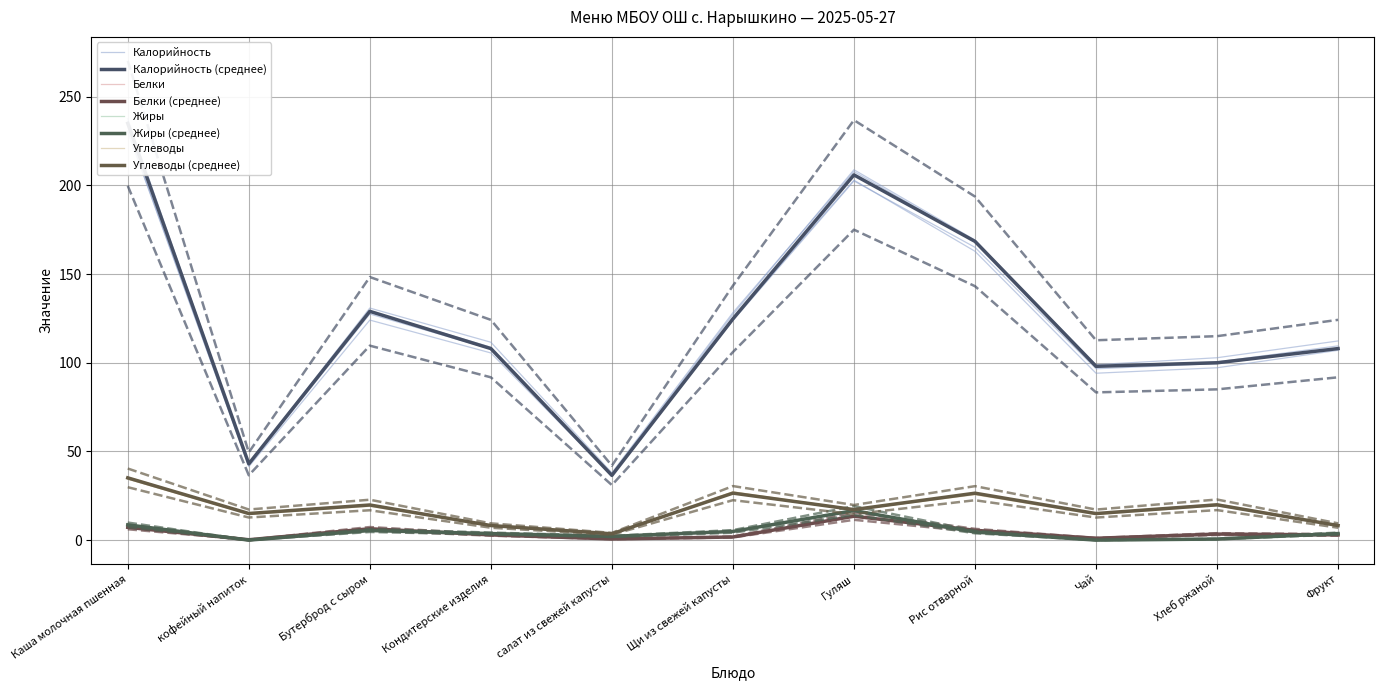

True or false: Жиры and Белки cross at least once.

True